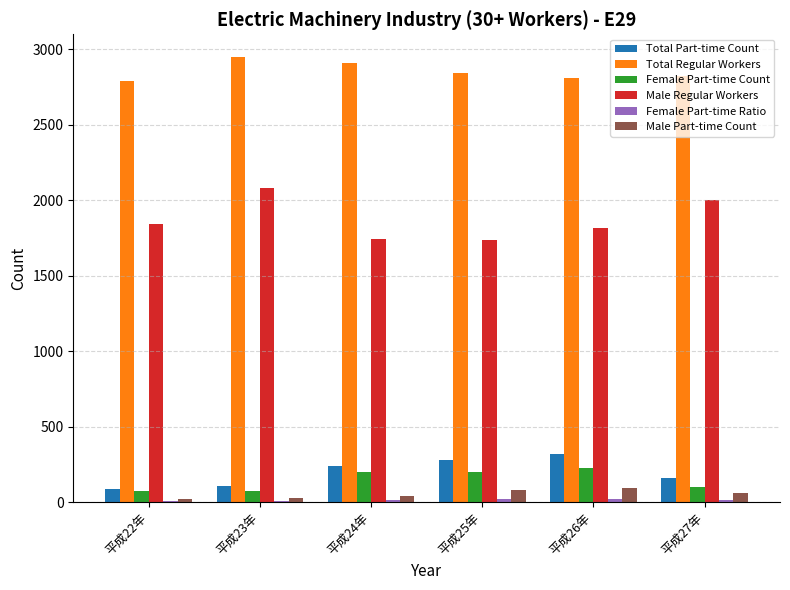

How many groups of bars are there?

6